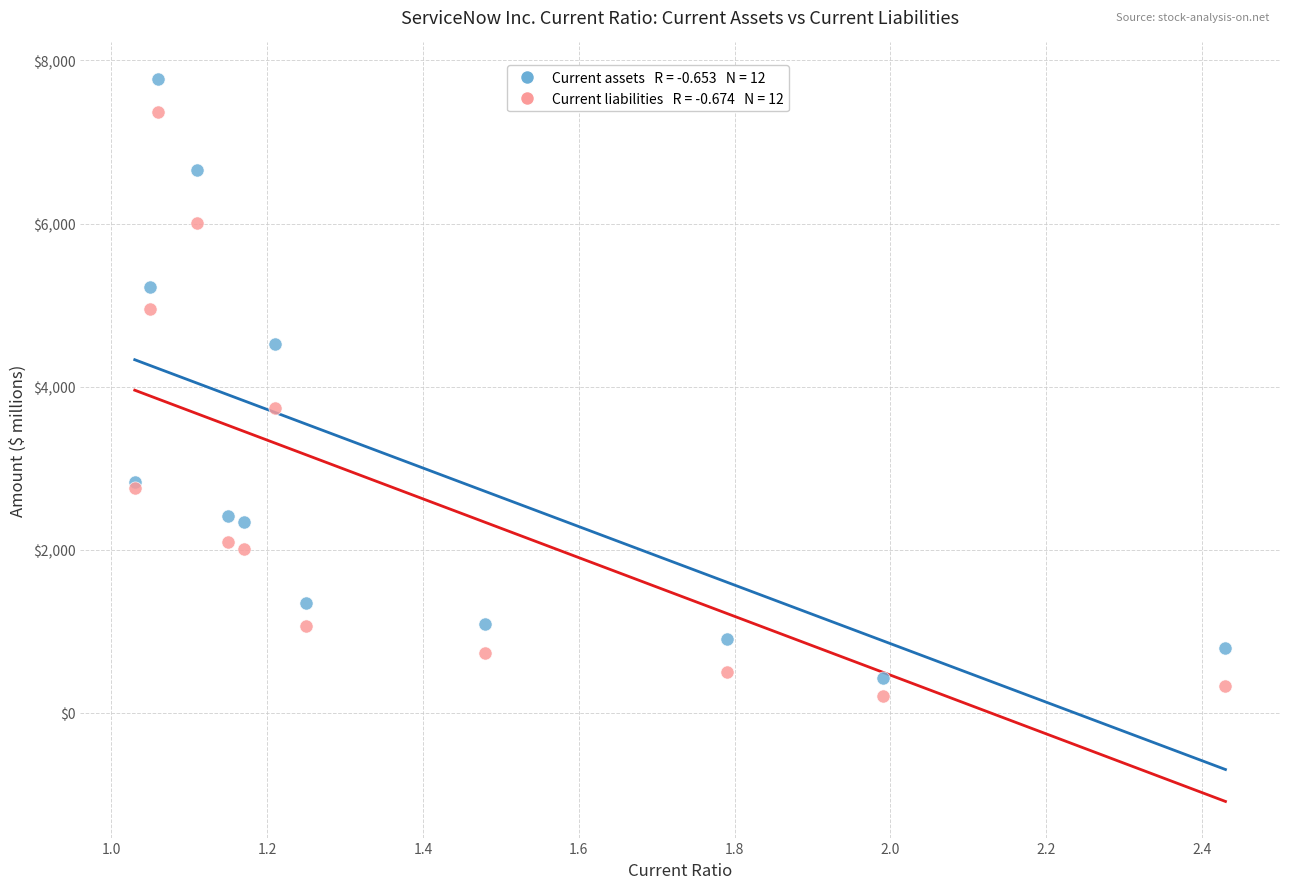

Across all series, what Y value is closest to 3994?

3737